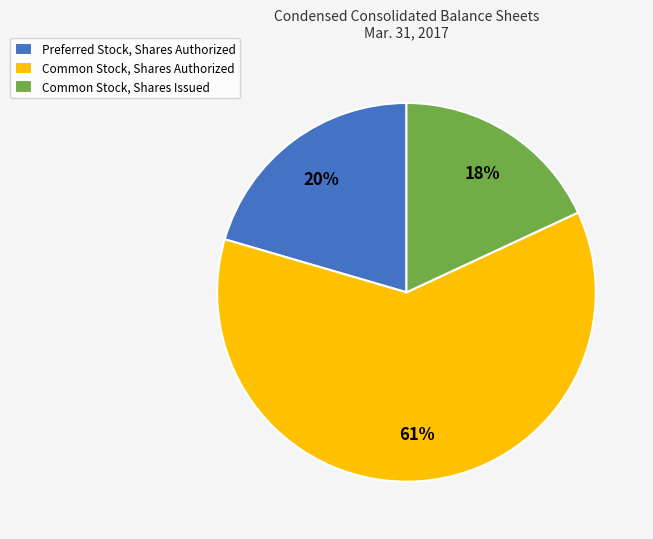

Which has a higher value, Common Stock, Shares Issued or Common Stock, Shares Authorized?

Common Stock, Shares Authorized